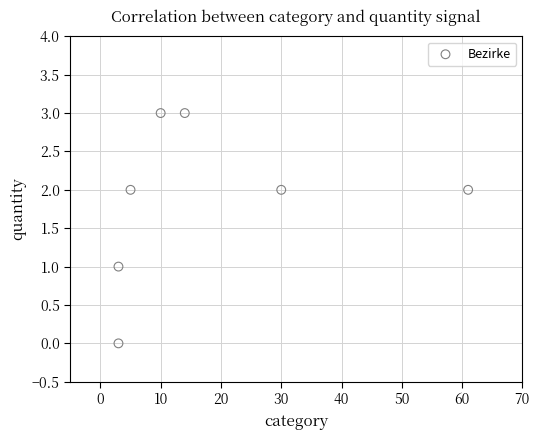

What is the average X value?

18